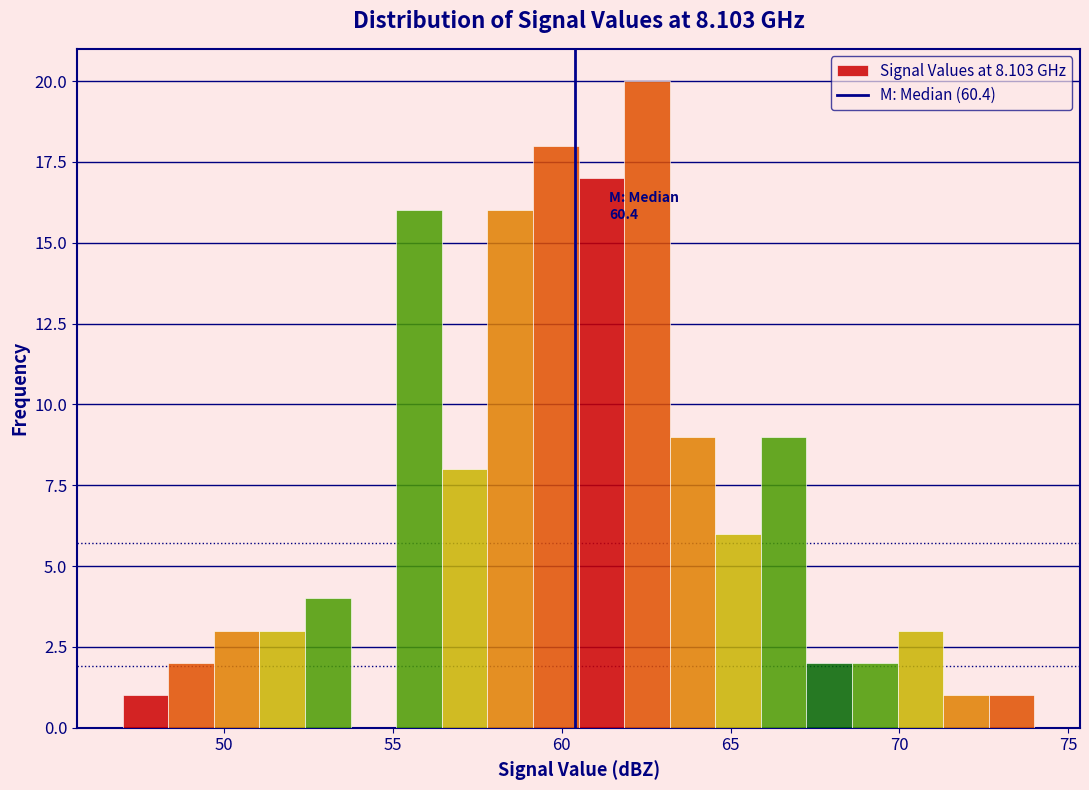

Around what value on the x-axis is the tallest bar? Give the approximate position of its centre, as read against the axis.

62.5